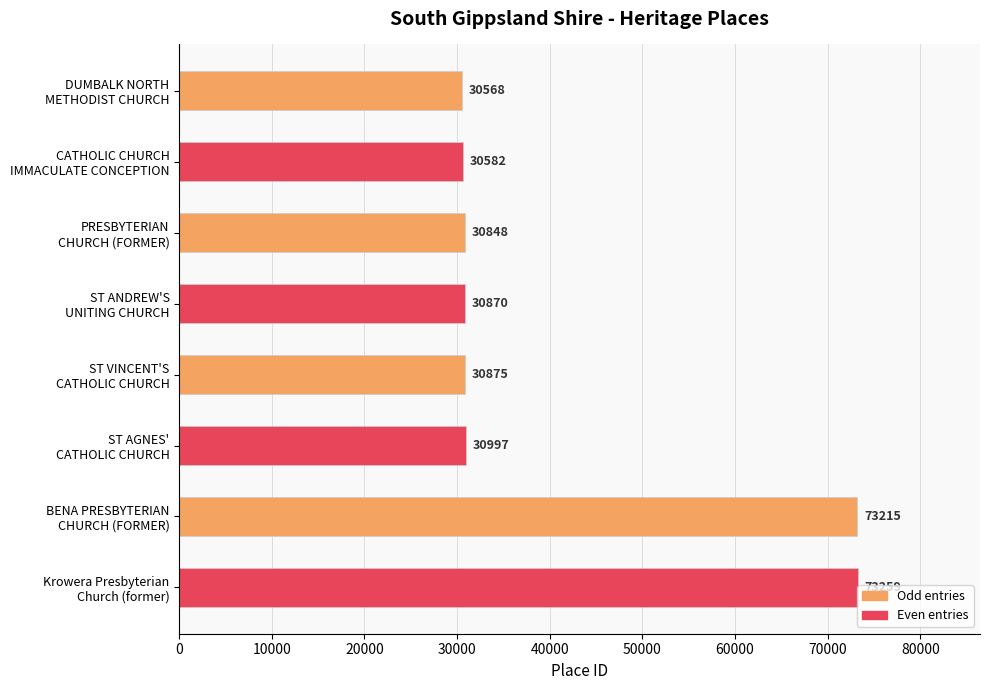

List the labels in order of value, largest first.

Krowera Presbyterian
Church (former), BENA PRESBYTERIAN
CHURCH (FORMER), ST AGNES'
CATHOLIC CHURCH, ST VINCENT'S
CATHOLIC CHURCH, ST ANDREW'S
UNITING CHURCH, PRESBYTERIAN
CHURCH (FORMER), CATHOLIC CHURCH
IMMACULATE CONCEPTION, DUMBALK NORTH
METHODIST CHURCH